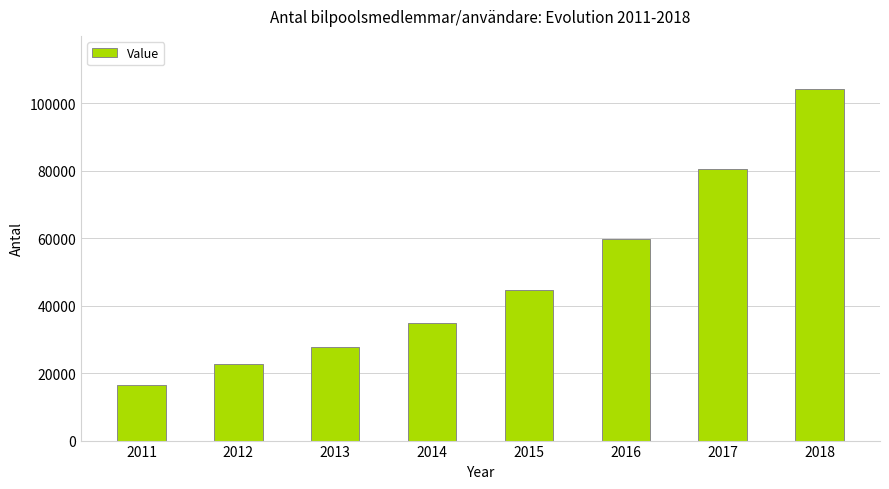

Does the chart contain stacked bars?

No